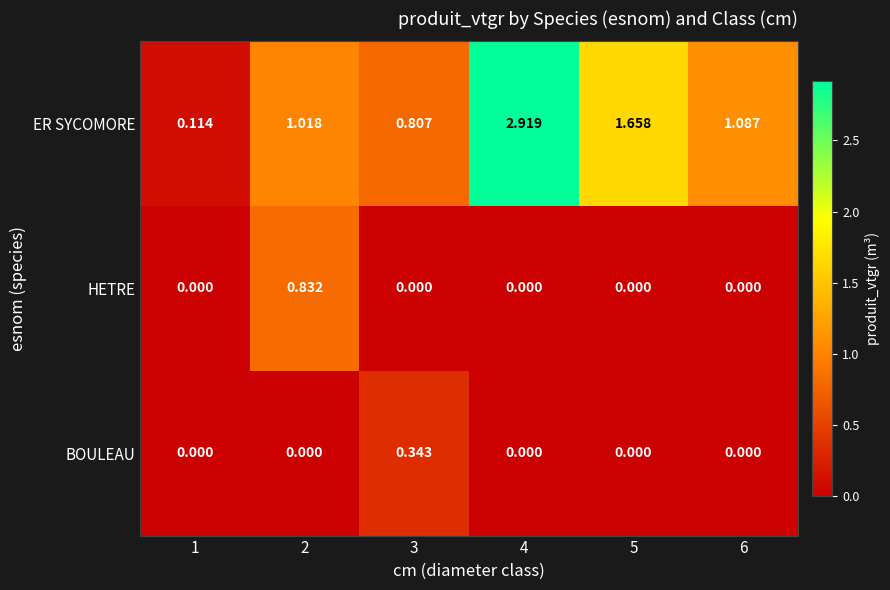

Is the value of BOULEAU at 3 greater than the value of HETRE at 4?

Yes